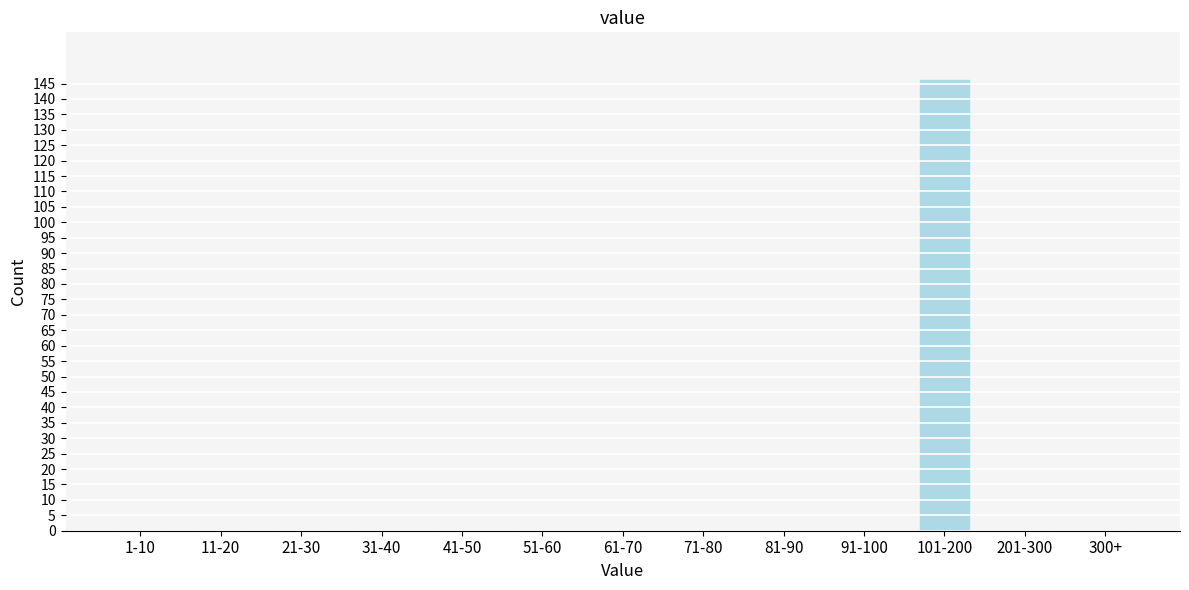

Reading left to right, transcribe all the data shown in this chart.

1-10=0	11-20=0	21-30=0	31-40=0	41-50=0	51-60=0	61-70=0	71-80=0	81-90=0	91-100=0	101-200=146	201-300=0	300+=0